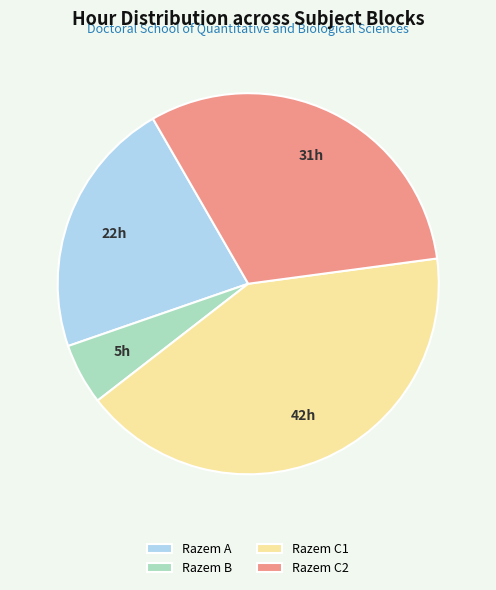

Between Razem A and Razem B, which is larger?

Razem A